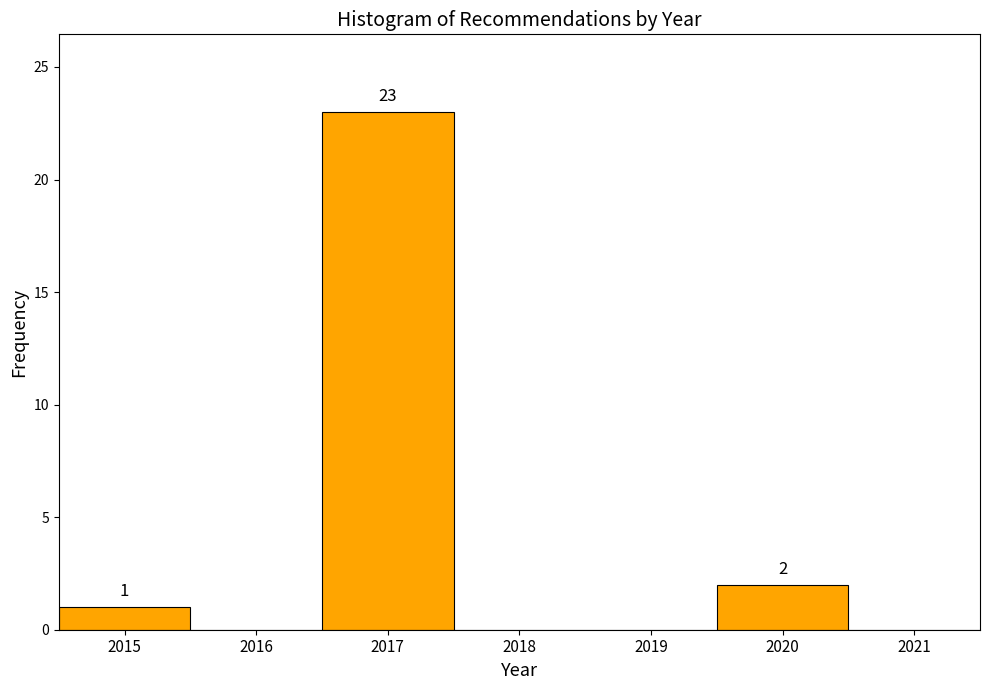

Over which range of the x-axis is the bar tallest?

2016.5 to 2017.5